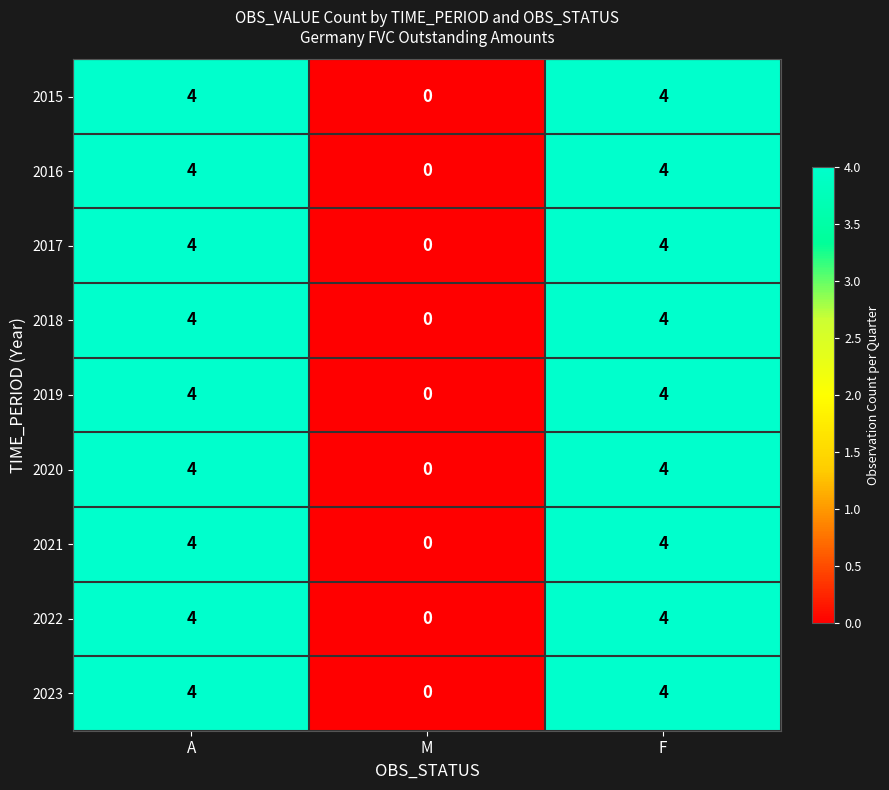

What is the difference between the 2020 values at F and M?

4